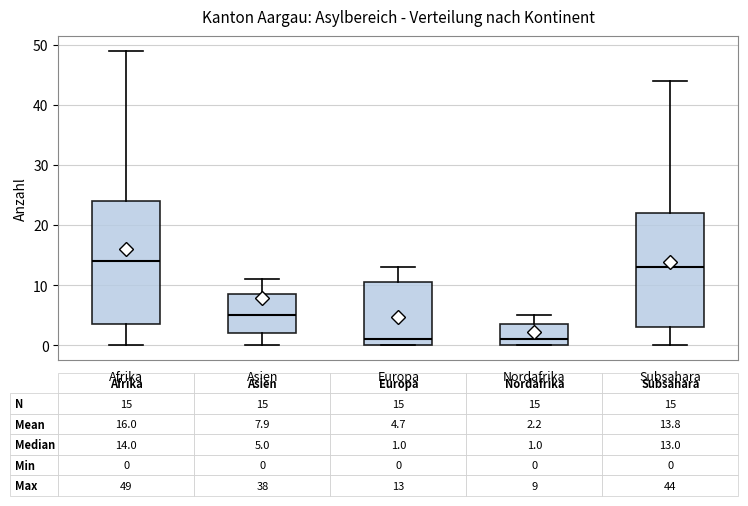

Comparing the boxes themselves (not the whiskers), which one is the tallest?

Afrika